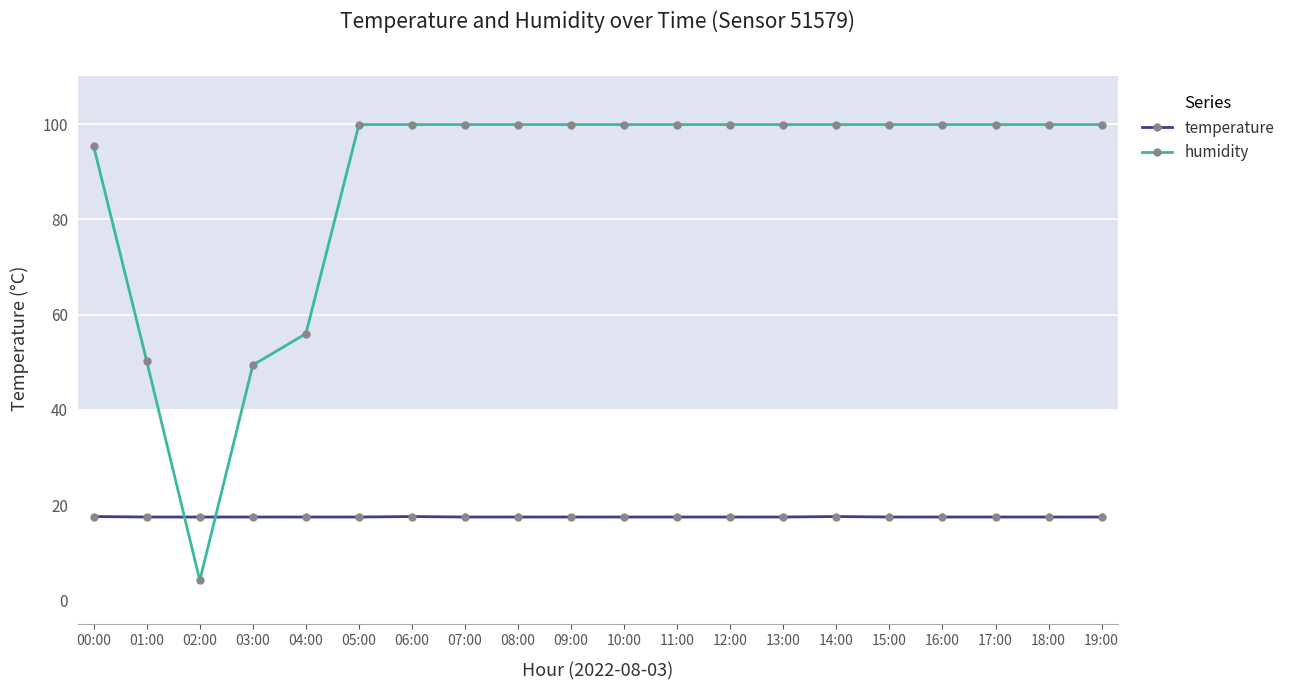

Is it true that temperature equals 25.7 at 11:00?

False